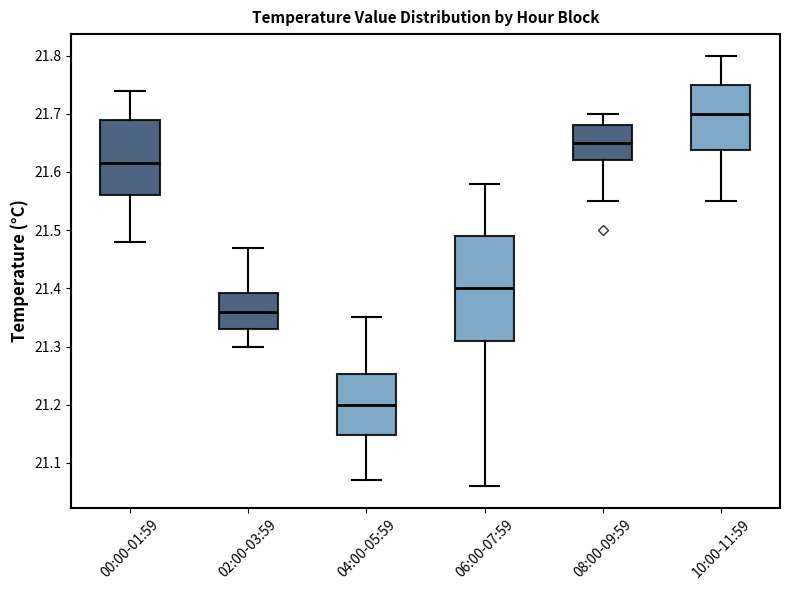

Where does the median line of the box for 02:00-03:59 sit on the y-axis? The values are not printed on the chart, so give them approximately, as read against the axis.

21.36